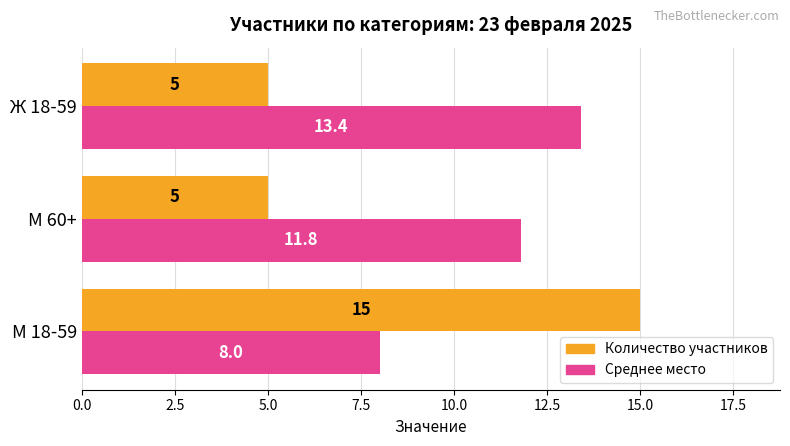

What is the minimum value shown in the chart?

5.0